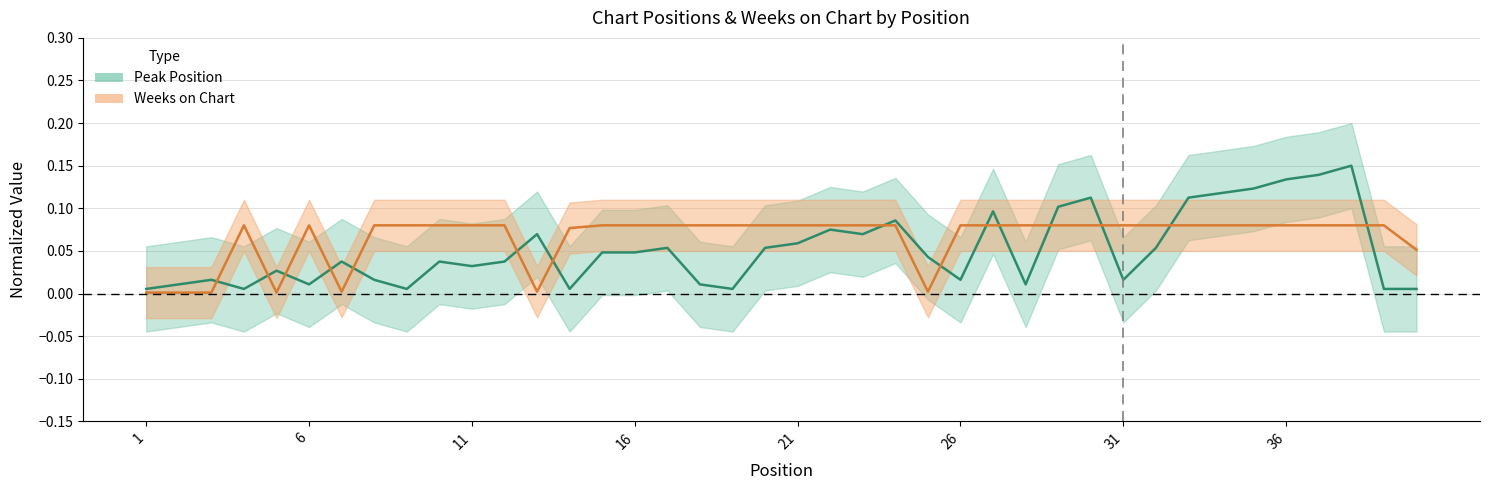

Which category has the lowest value across all series?

1